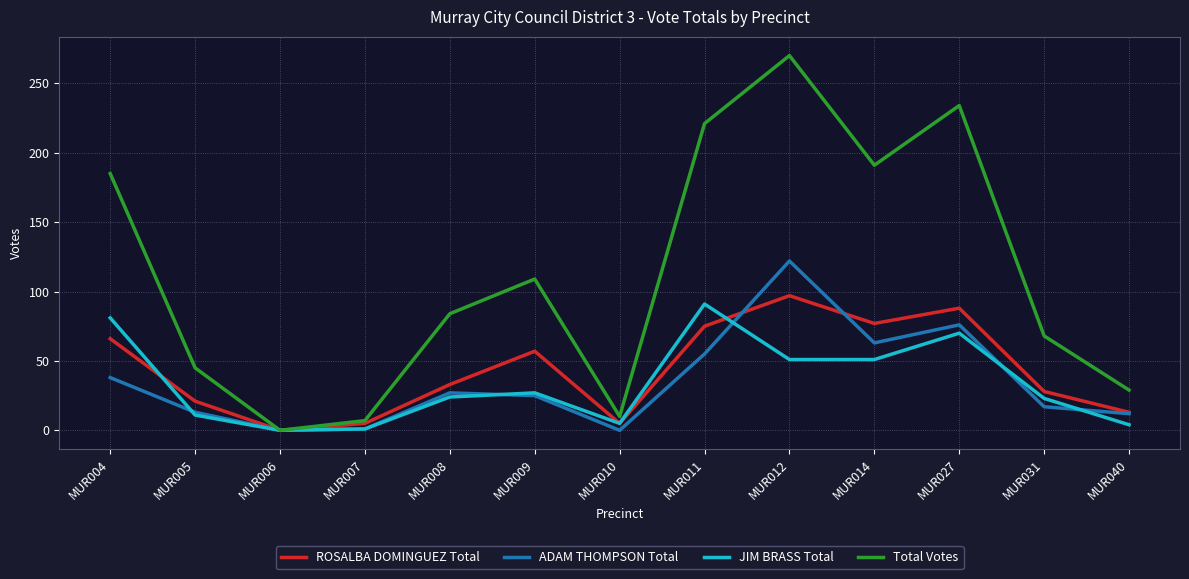

At which category is the sum across all series the highest?

MUR012